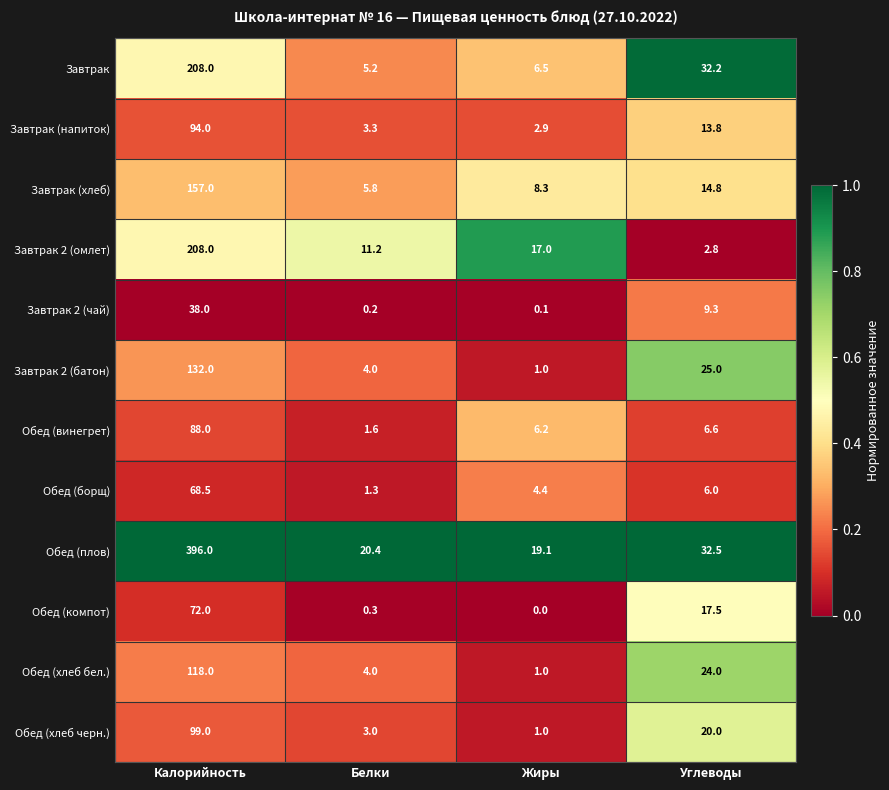

What is the maximum value for Завтрак 2 (чай)?

38.0